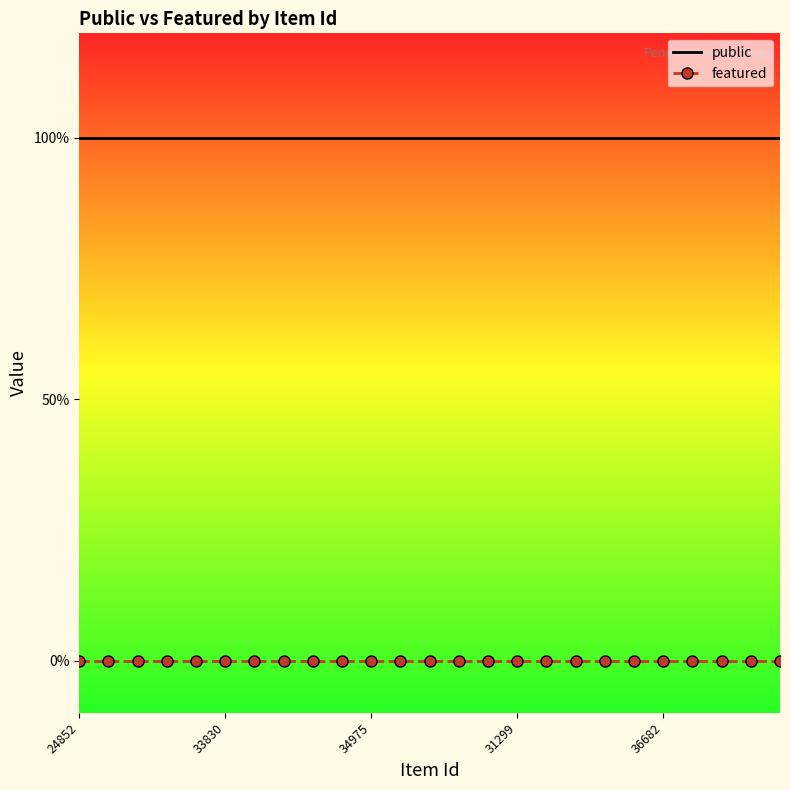

Rank the categories by public value from lowest to highest.

24852, 33830, 34975, 31299, 36682, 5, 6, 7, 8, 9, 10, 11, 12, 13, 14, 15, 16, 17, 18, 19, 20, 21, 22, 23, 24